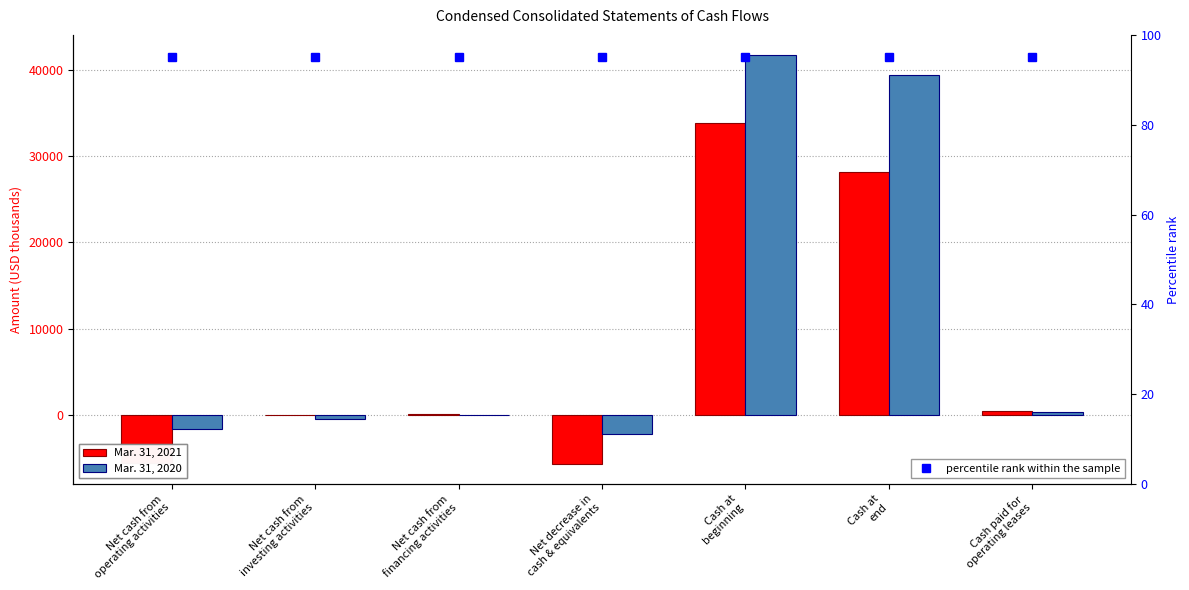

What is the spread (max minus min) of values at Net cash from
financing activities?

87